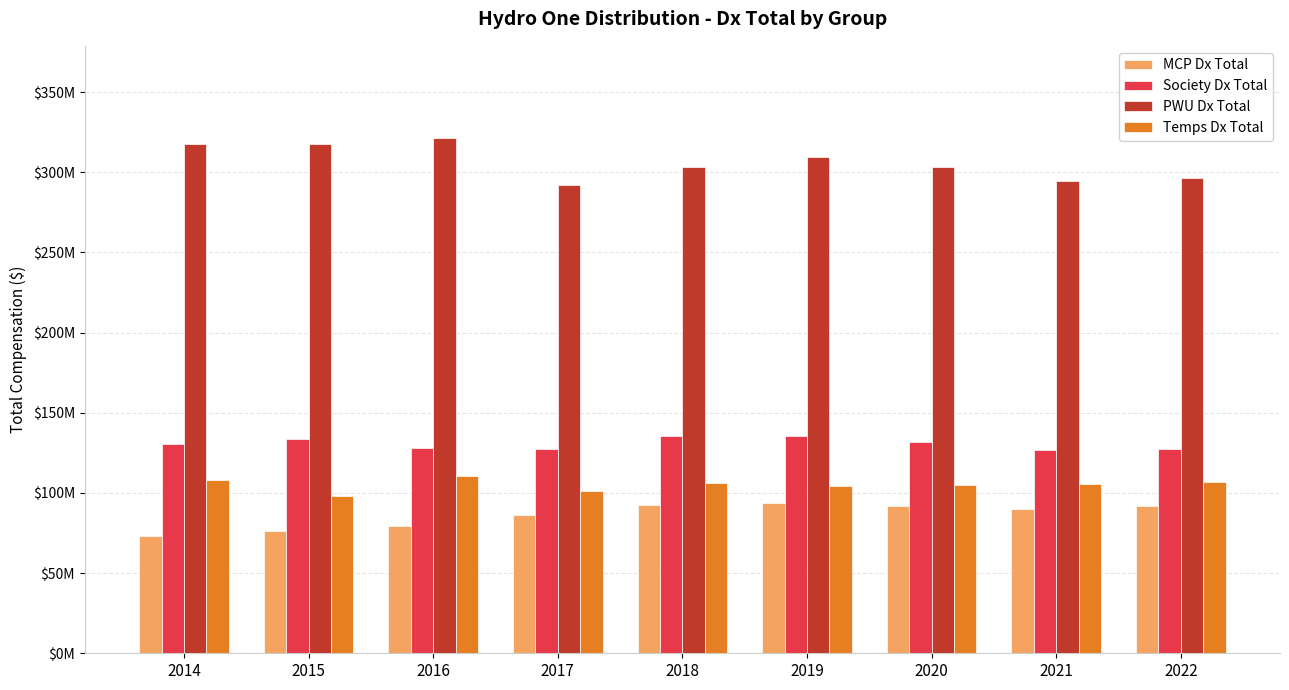

Are the bars grouped side by side (vs. stacked)?

Yes